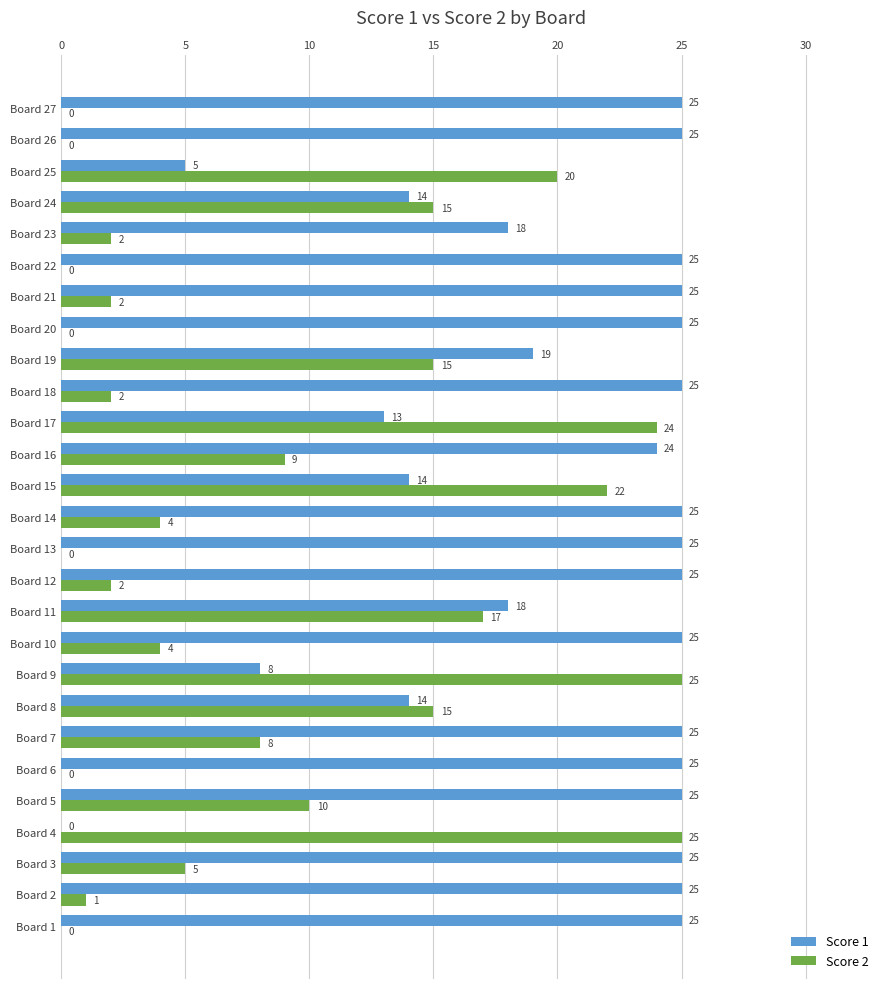

Which series has the largest total across all categories?

Score 1